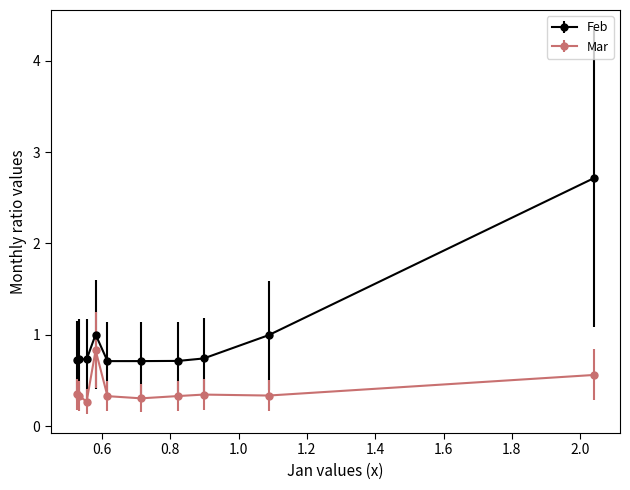

Which series has the largest total across all categories?

Feb